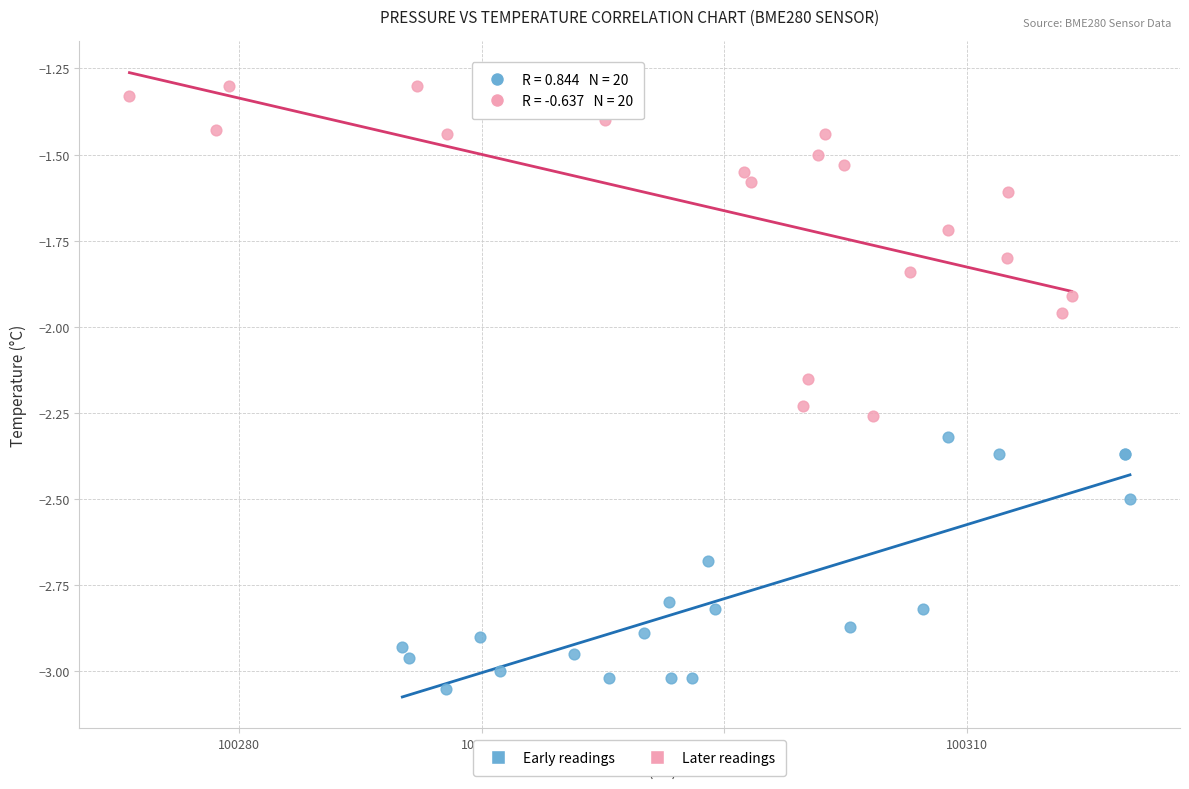

Which series reaches the minimum Y coordinate?

Early readings